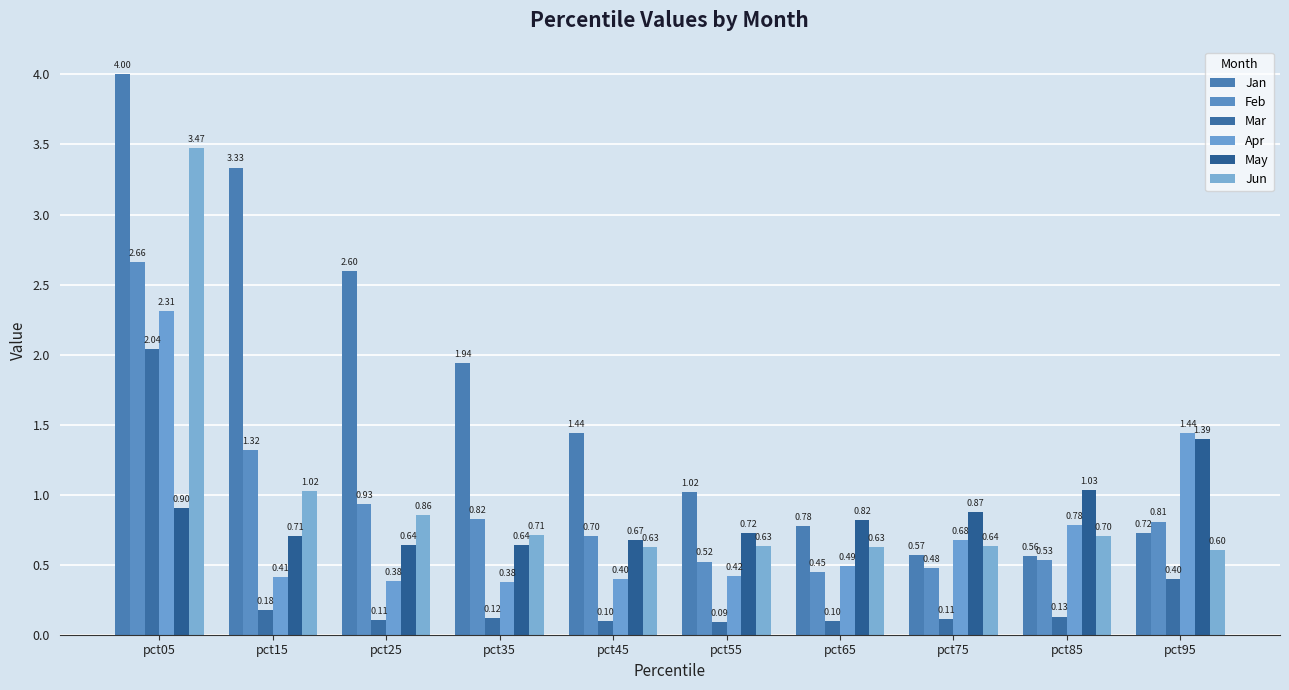

At which category is the sum across all series the highest?

pct05